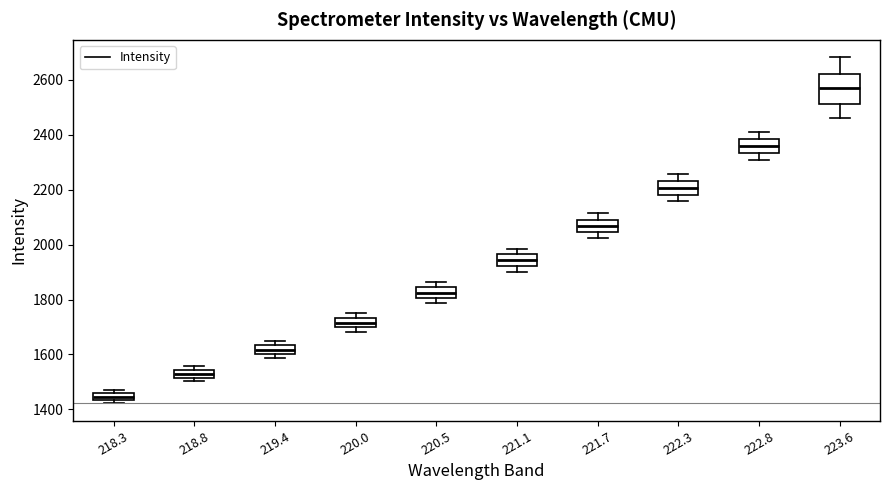

Which box's median line is the highest?

223.6